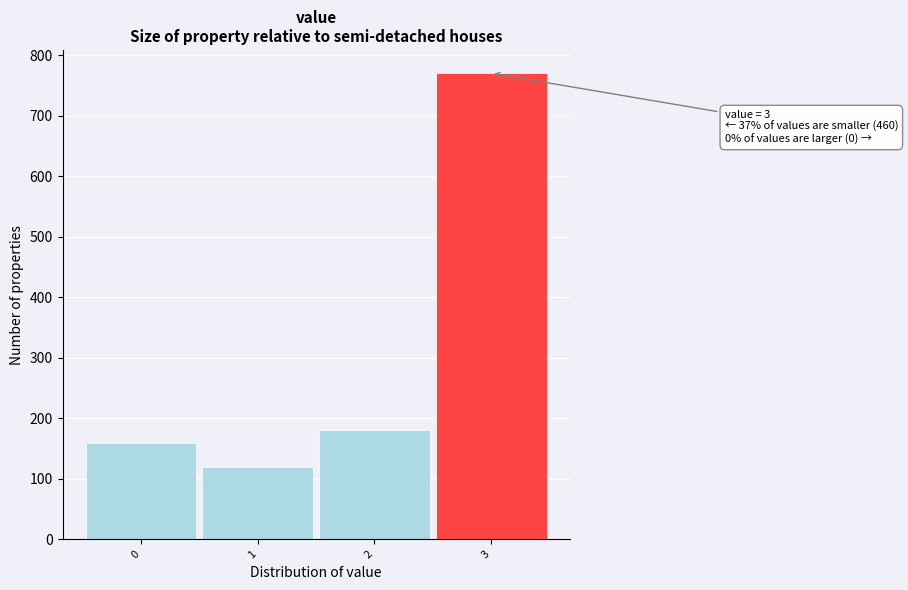

Which range on the x-axis has the tallest bar?

2.5 to 3.5